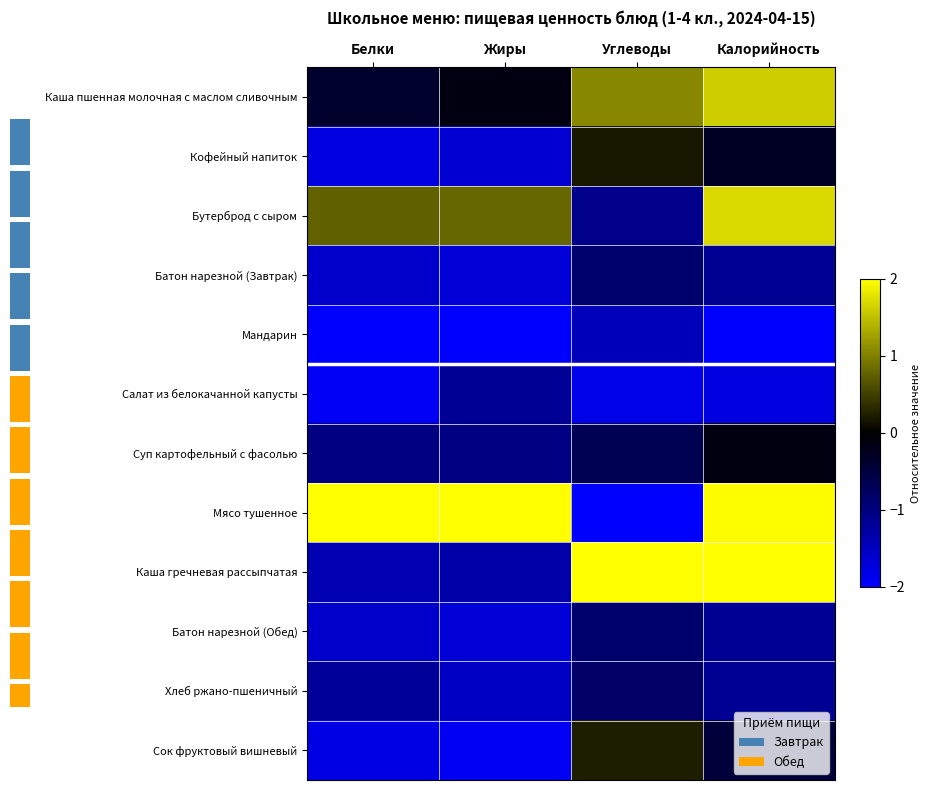

Which series has the widest spread of values?

Мясо тушенное